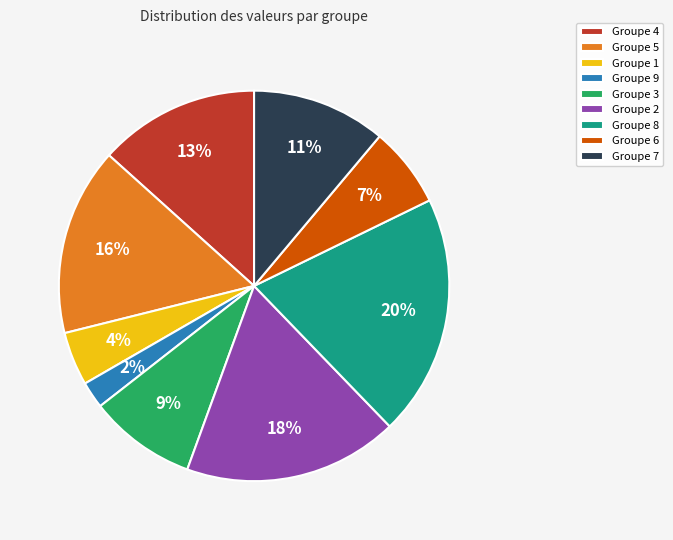

Which has a higher value, Groupe 9 or Groupe 4?

Groupe 4